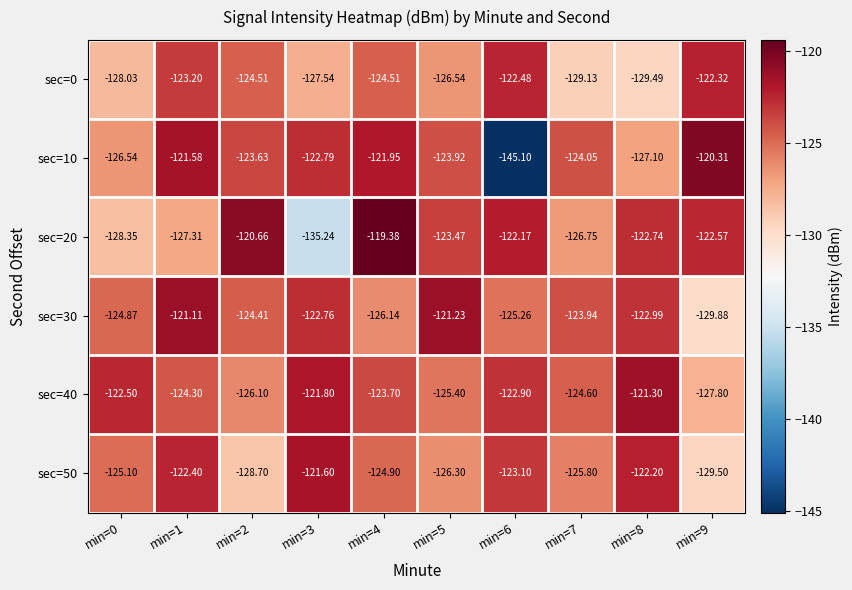

Is the value of sec=40 at min=3 greater than the value of sec=50 at min=6?

Yes